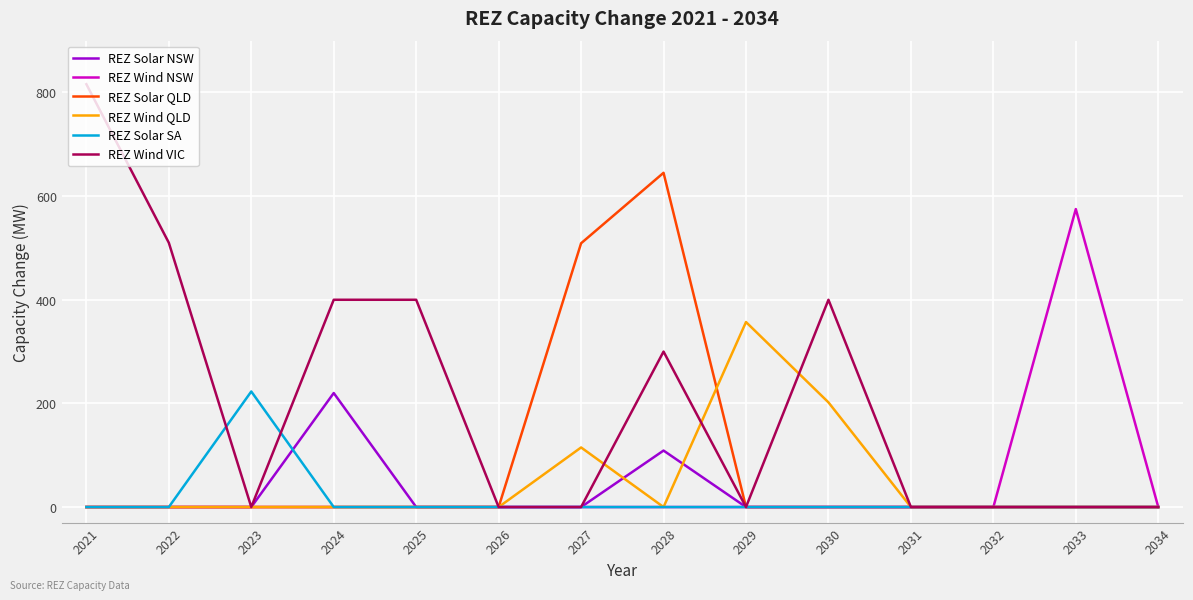

Reading right to left, list all the values displayed in this chart.

REZ Solar NSW: 0	0	0	0	0	0	109	0	0	0	220	0	0	0
REZ Wind NSW: 0	575	0	0	0	0	0	0	0	0	0	0	0	0
REZ Solar QLD: 0	0	0	0	0	0	645	509	0	0	0	0	0	0
REZ Wind QLD: 0	0	0	0	202	357	0	115	0	0	0	0	0	0
REZ Solar SA: 0	0	0	0	0	0	0	0	0	0	0	223	0	0
REZ Wind VIC: 0	0	0	0	400	0	300	0	0	400	400	0	510	816